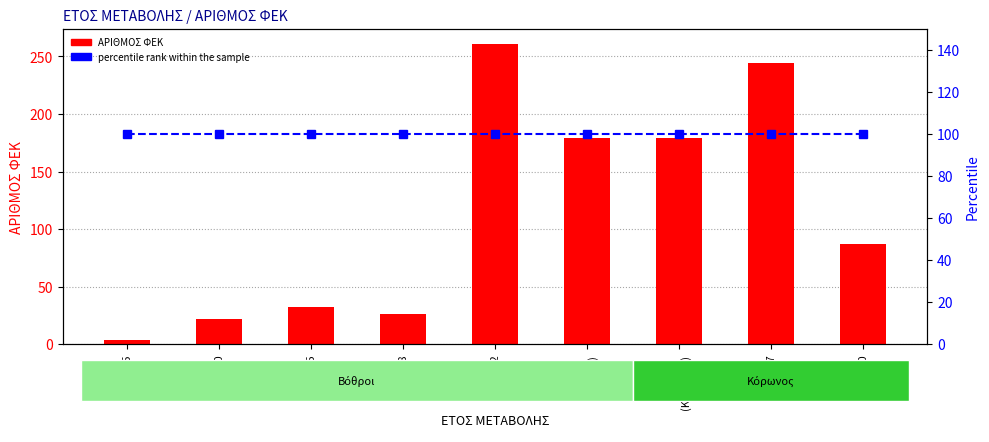

True or false: ΑΡΙΘΜΟΣ ΦΕΚ has a value of 148 at 2010.

False